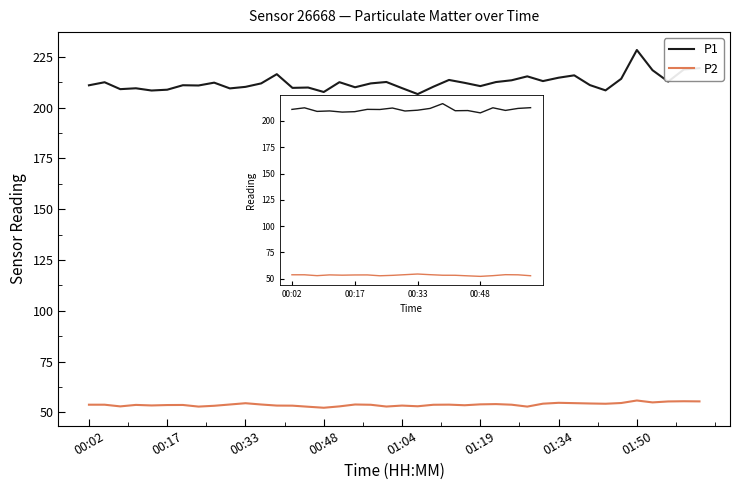

What is the average value of the P1 series?

210.8